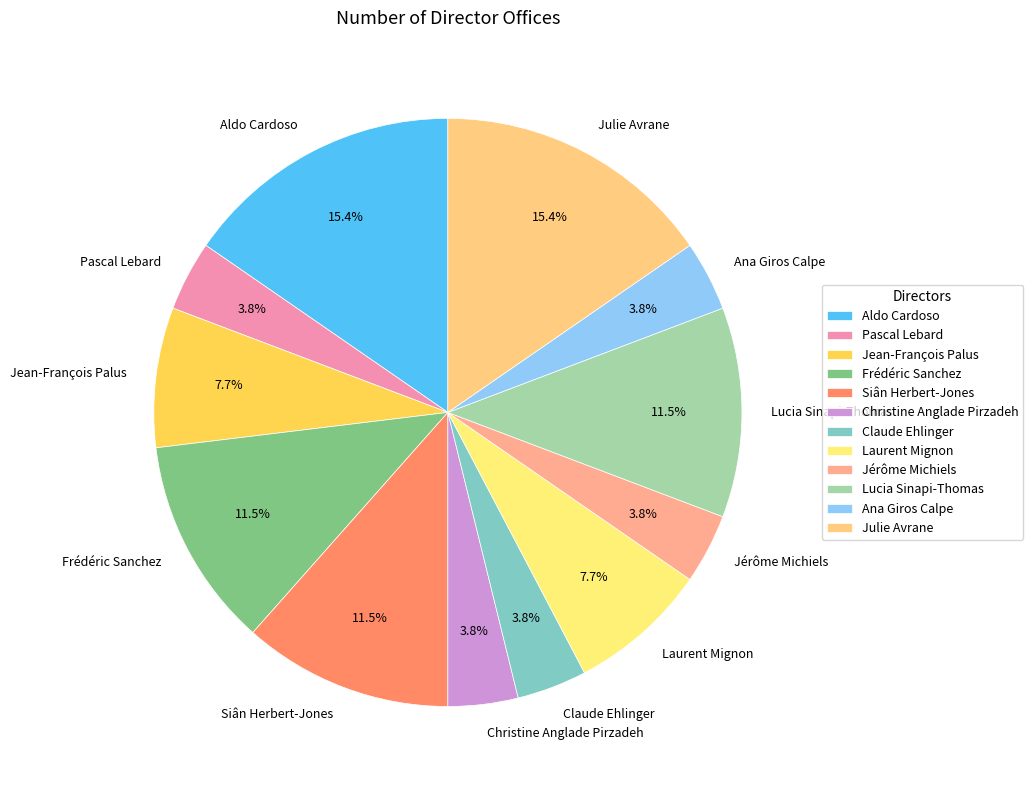

Is there a majority slice in this chart?

No